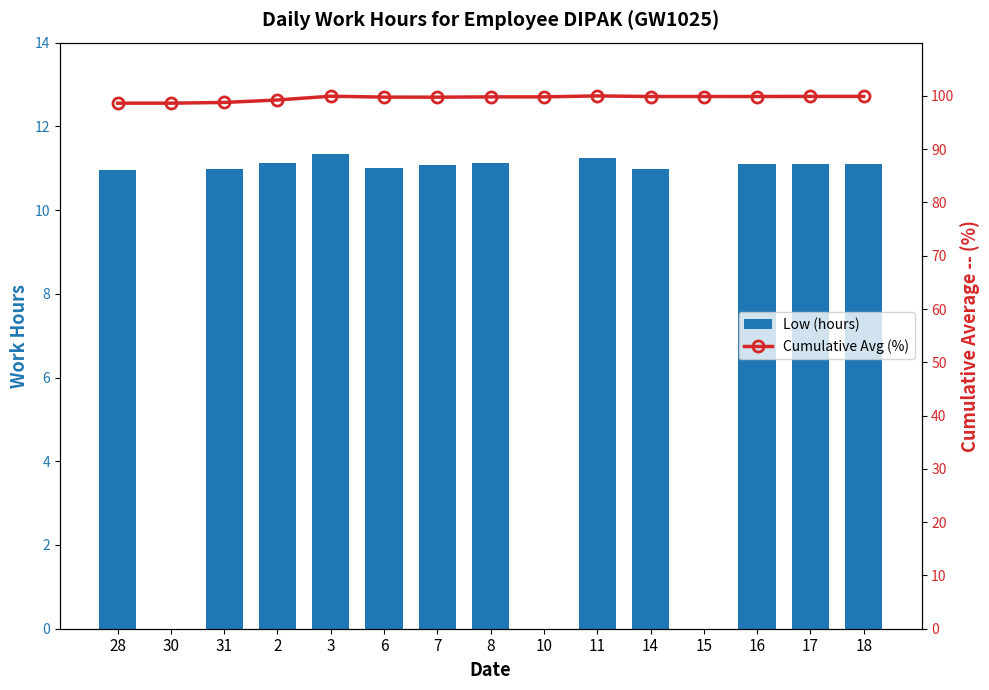

What is the highest value of the Low (hours) series?

11.3